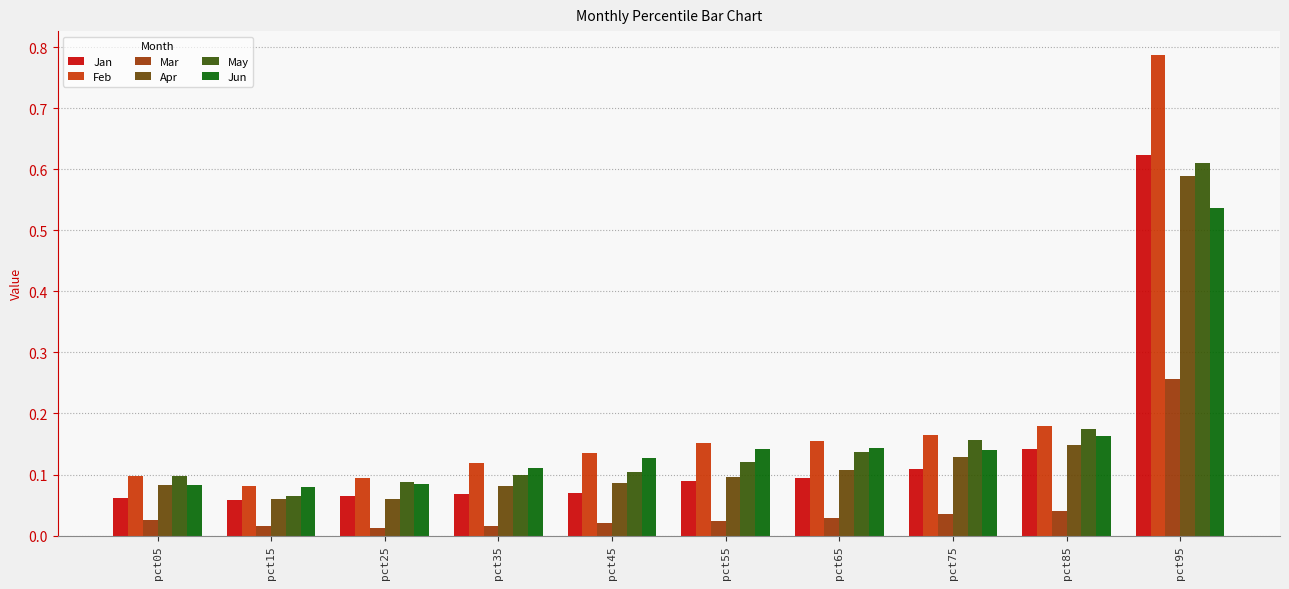

What is the total value across all series at pct65?

0.7